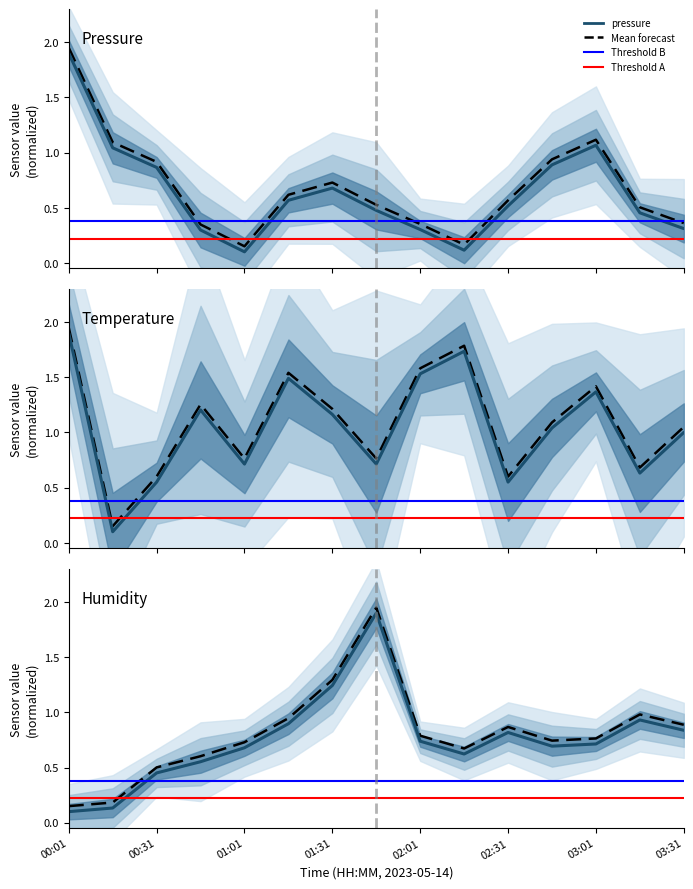

What is the minimum value shown in the chart?

0.2